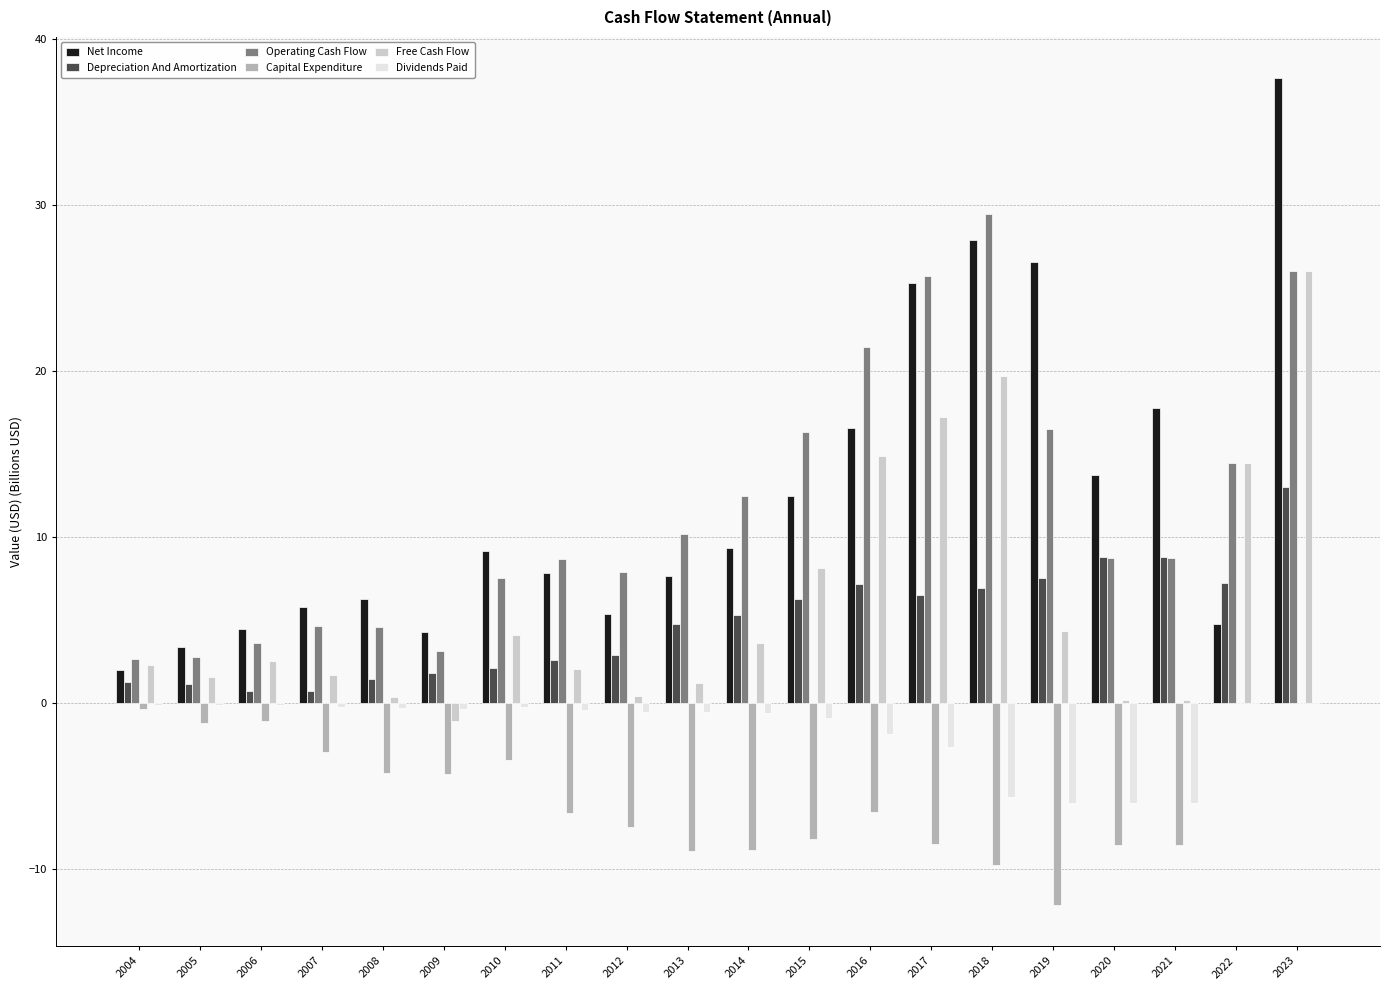

Are the bars horizontal?

No